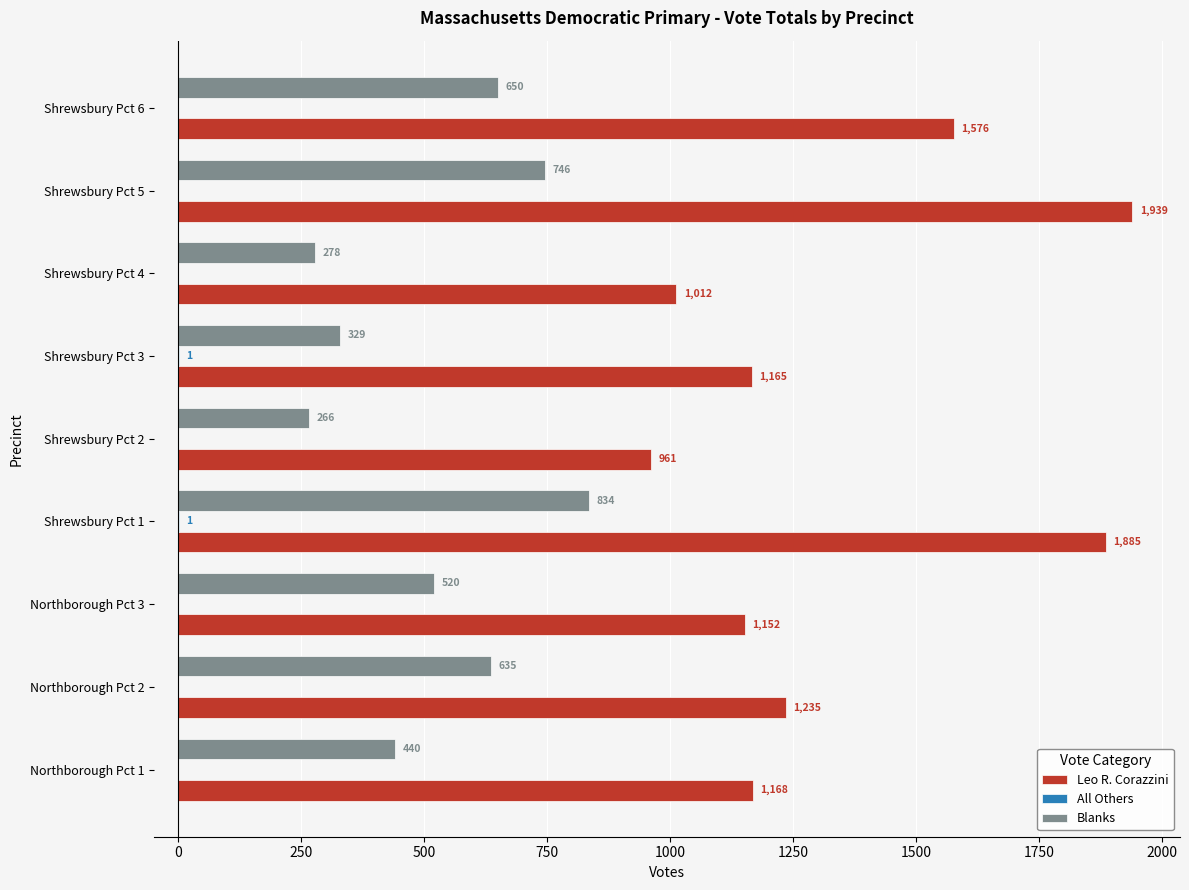

True or false: Leo R. Corazzini has a value of 1152 at Northborough Pct 3.

True